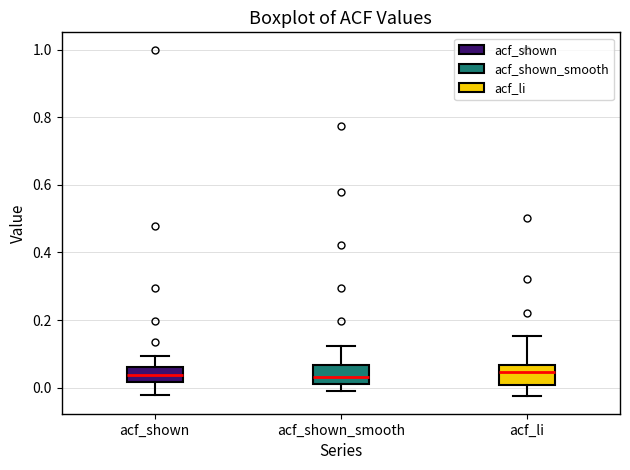

Where does the upper whisker of the box for acf_li end on the y-axis? The values are not printed on the chart, so give them approximately, as read against the axis.

0.16